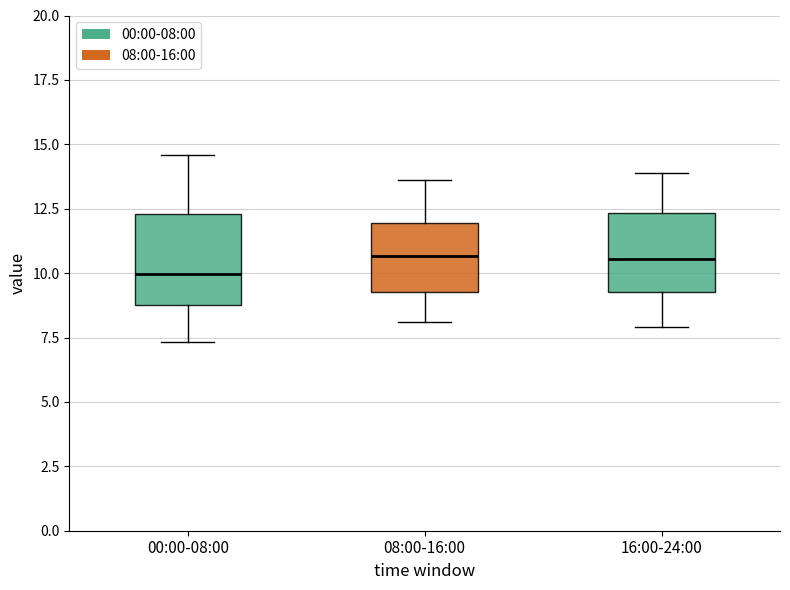

Where does the lower whisker of the box for 08:00-16:00 end on the y-axis? The values are not printed on the chart, so give them approximately, as read against the axis.

8.0